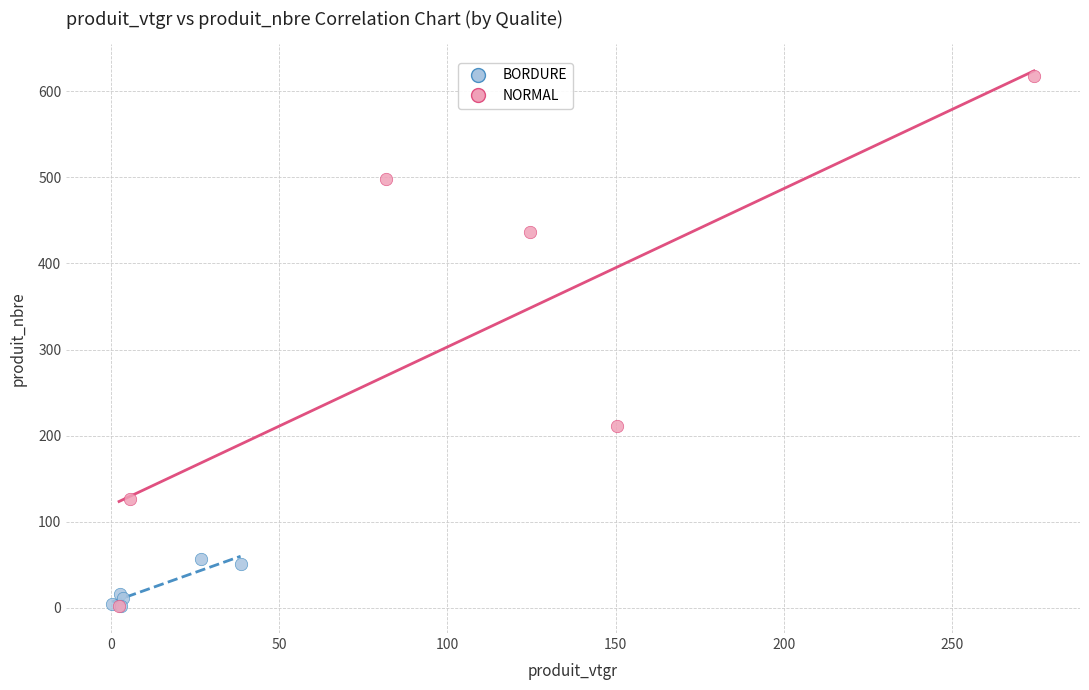

Which series reaches the maximum Y coordinate?

NORMAL